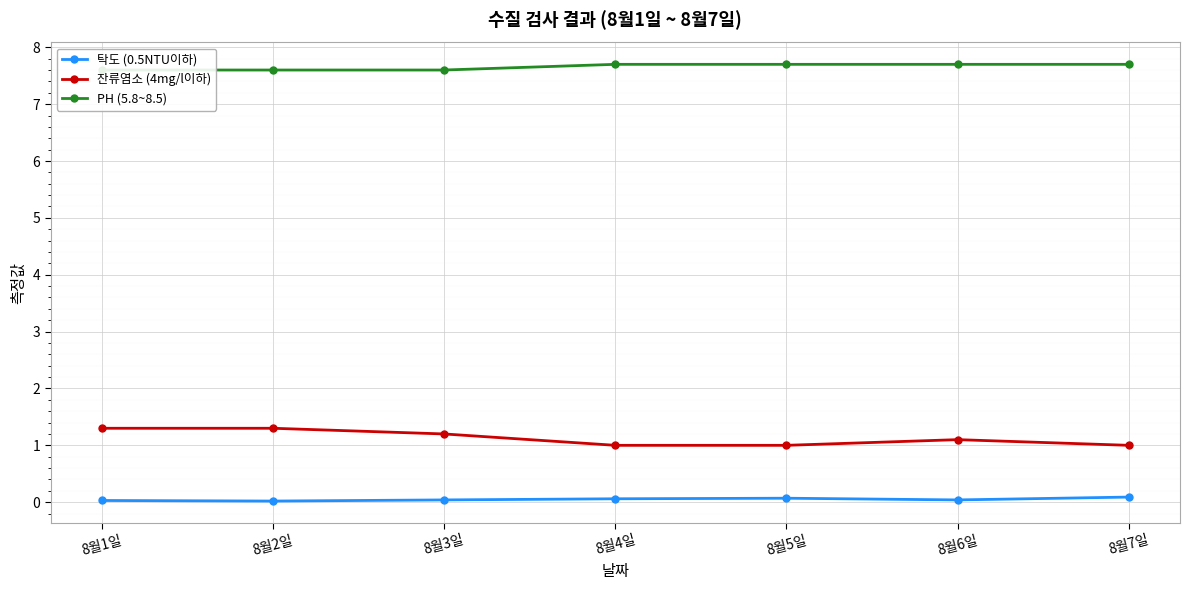

How many lines are shown in the chart?

3